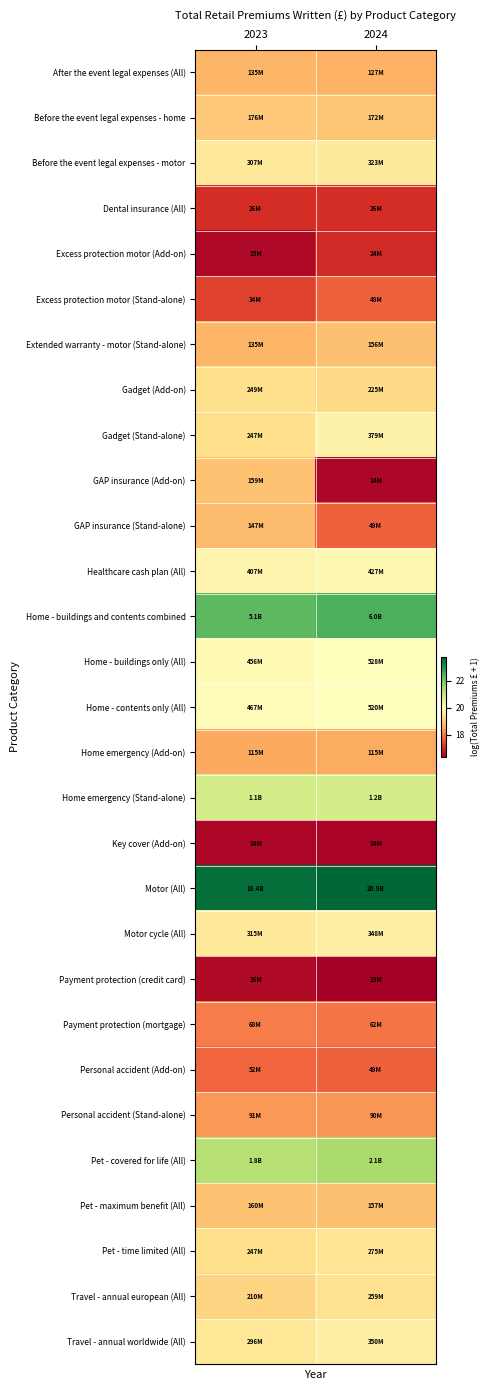

What is the greatest value displayed?

23.8